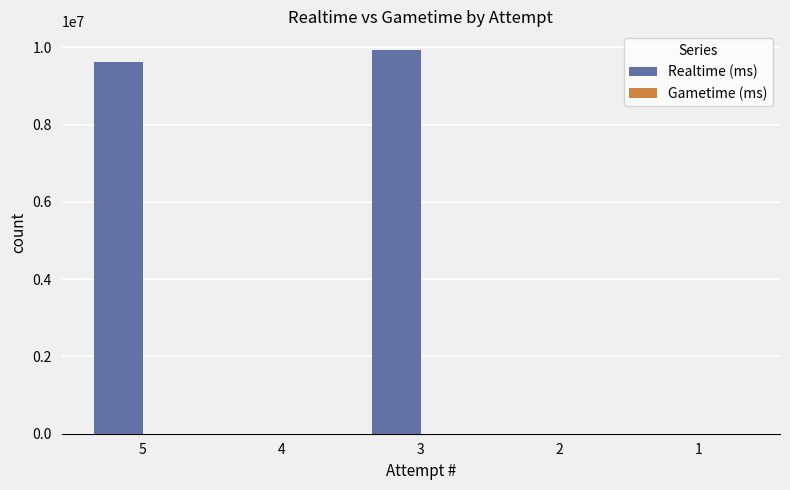

Is it true that the value at 1 is 0?

True